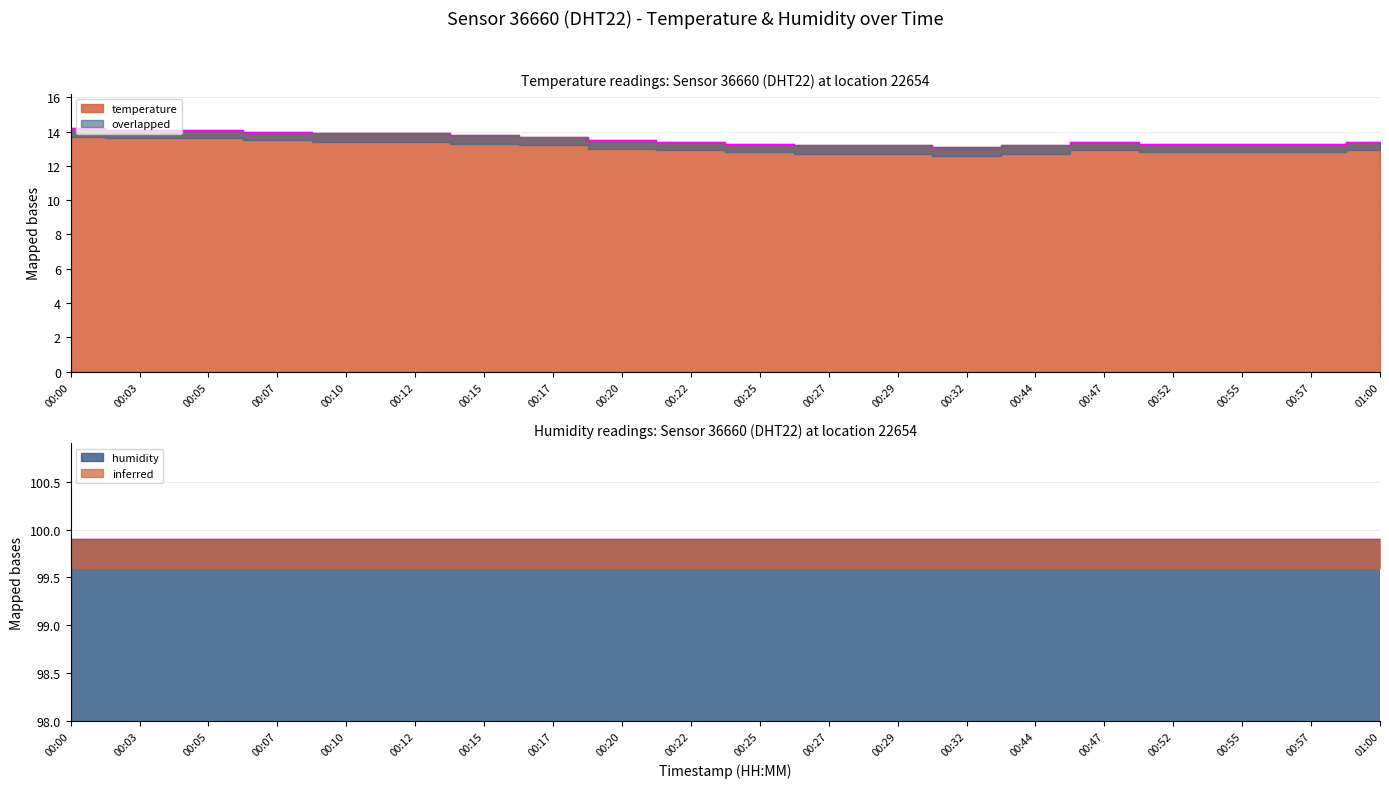

What is the label of the 3rd point from the left?

00:05